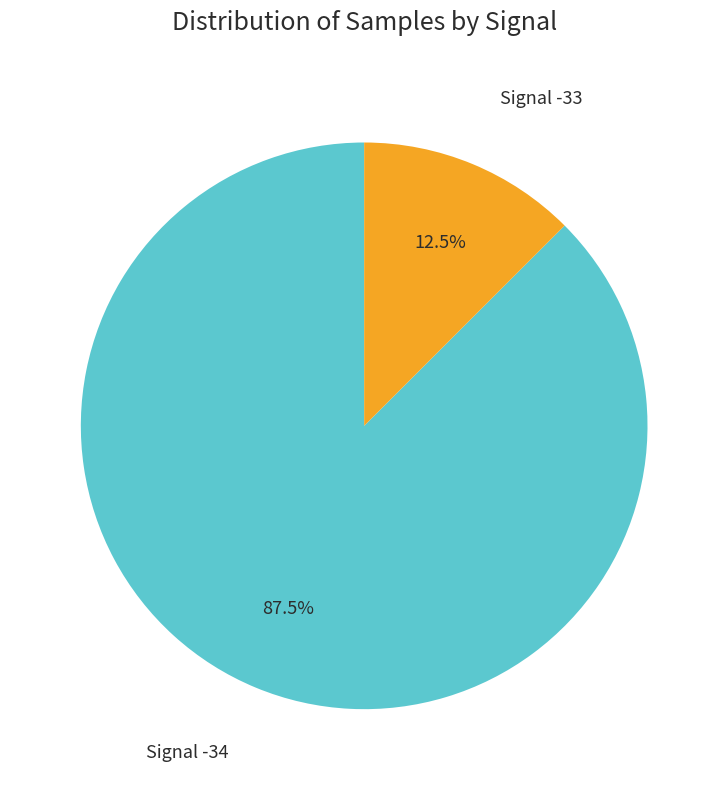

How many segments does this pie chart have?

2